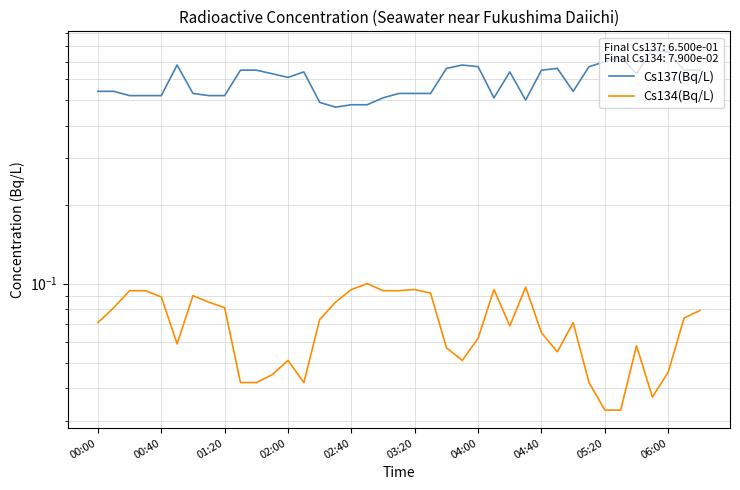

Count the Cs134(Bq/L) values in the range 0 to 1.

39